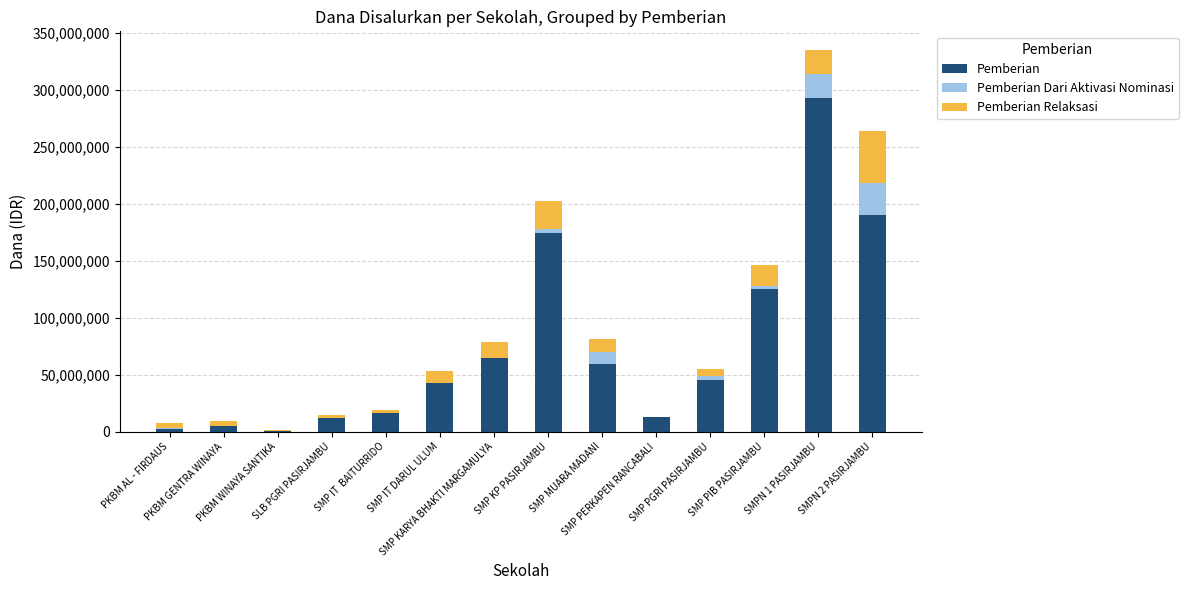

What is the highest value of the Pemberian series?

293250000